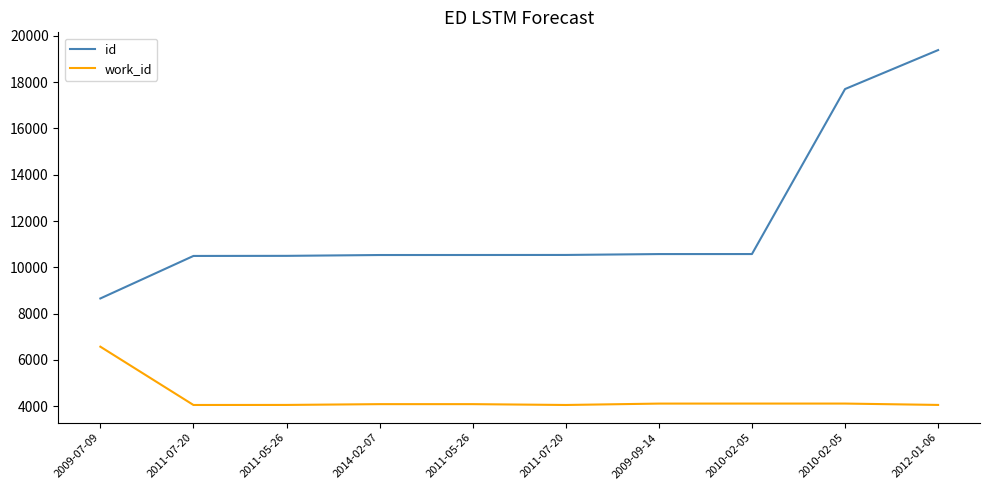

List the series in order of their peak value, lowest first.

work_id, id